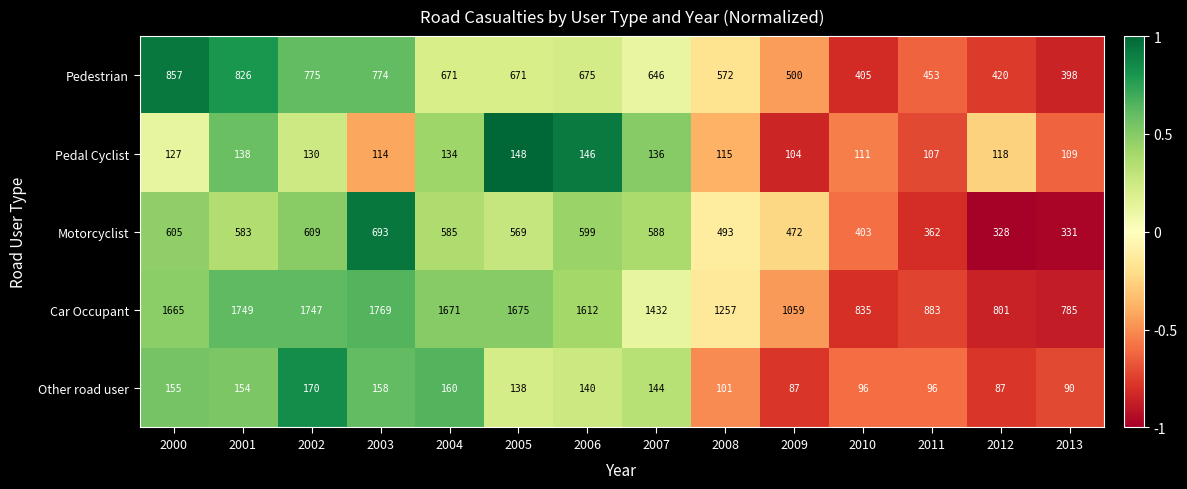

Rank the series by their maximum value, from lowest to highest.

Pedal Cyclist, Other road user, Motorcyclist, Pedestrian, Car Occupant